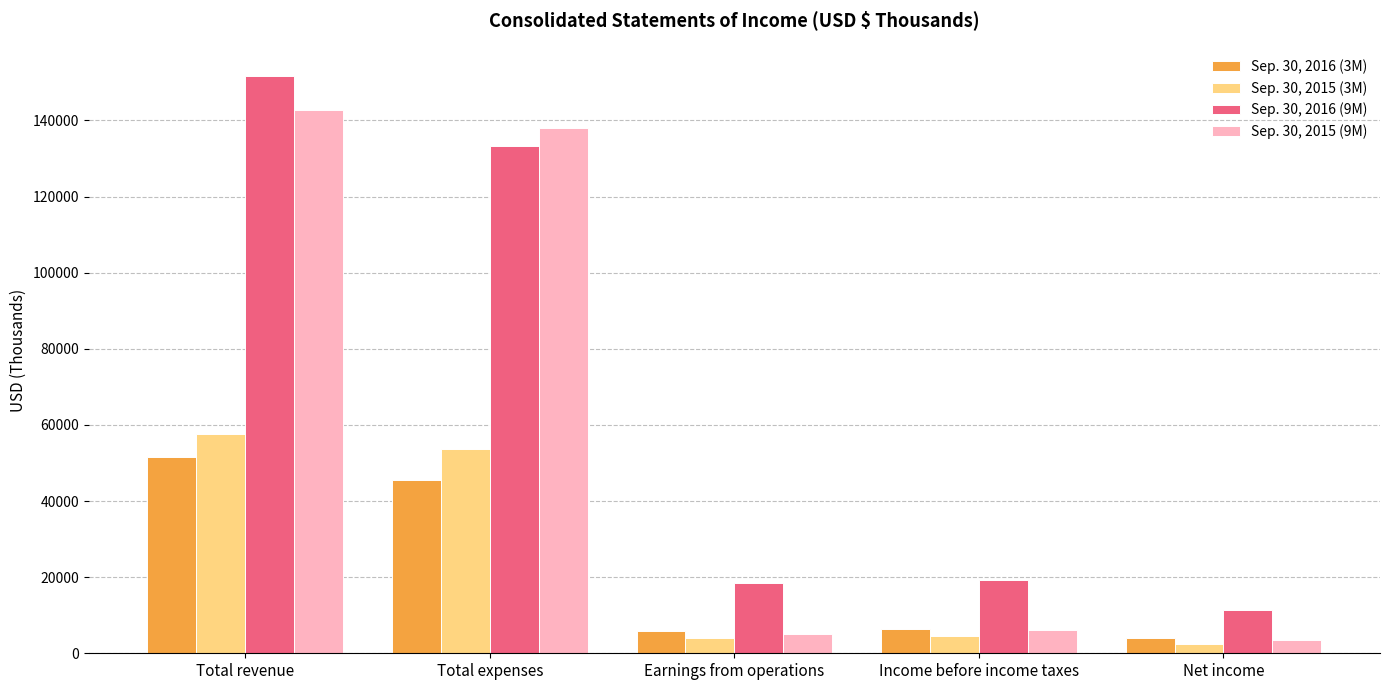

Which series has the largest total across all categories?

Sep. 30, 2016 (9M)